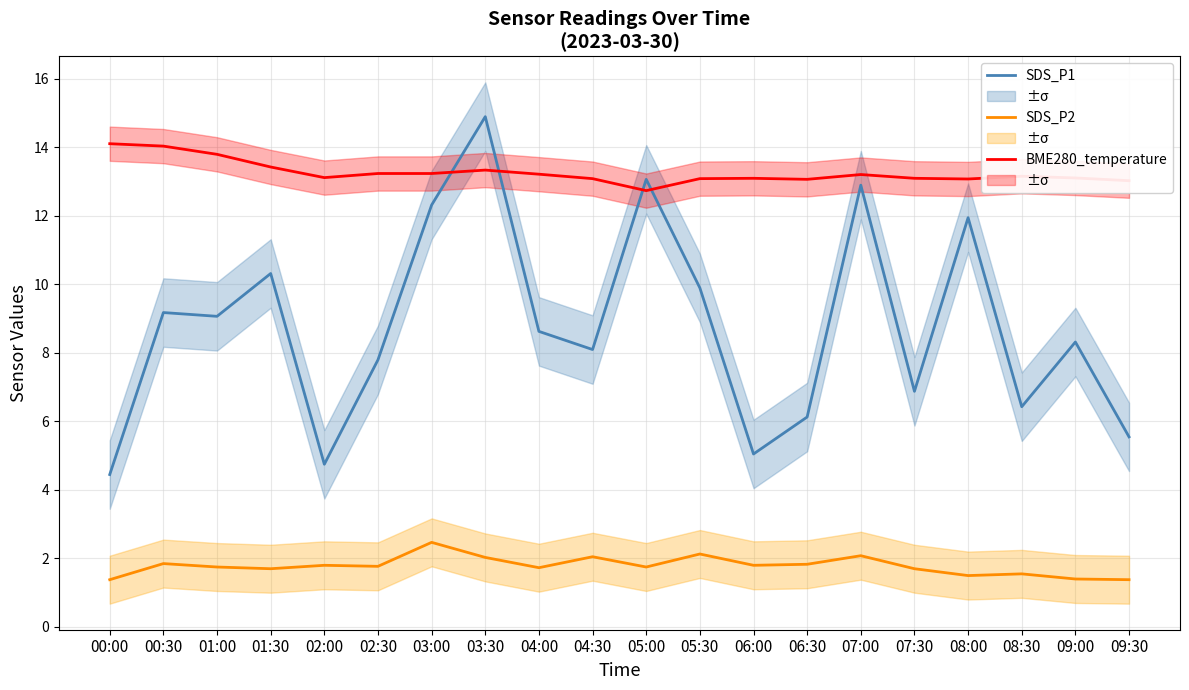

At which category does SDS_P2 reach its first local peak?

00:30